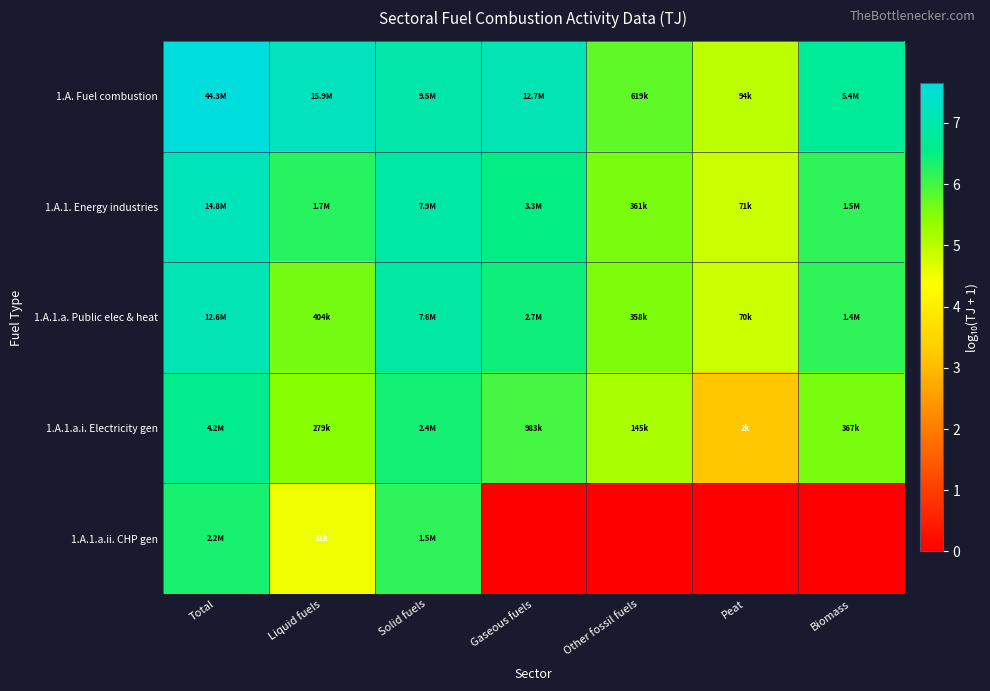

At how many categories does at least one series exceed 2?

7